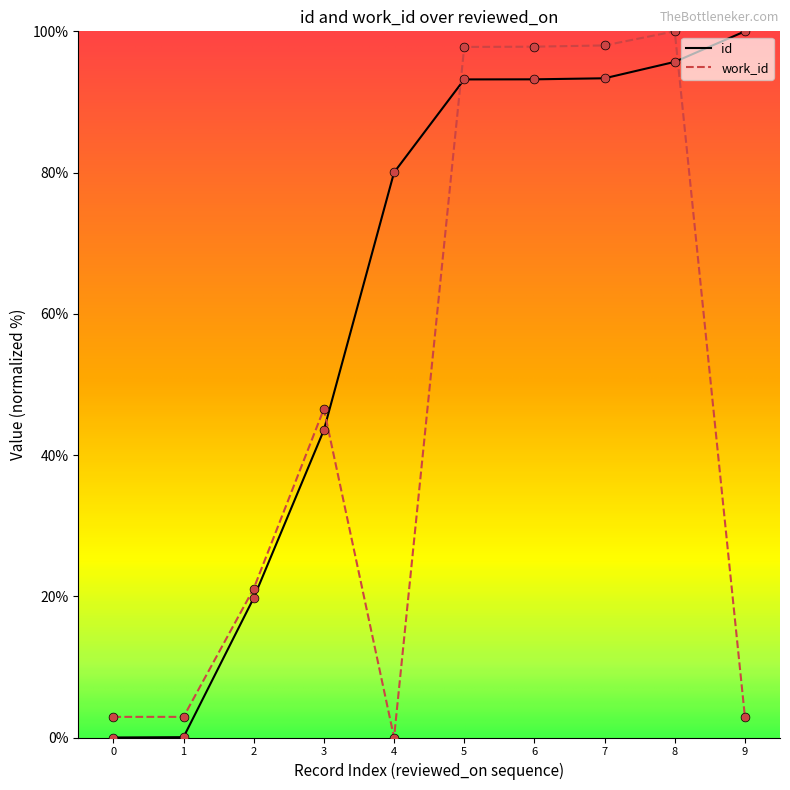

What is the difference between the highest and lowest values at 4?

80.0